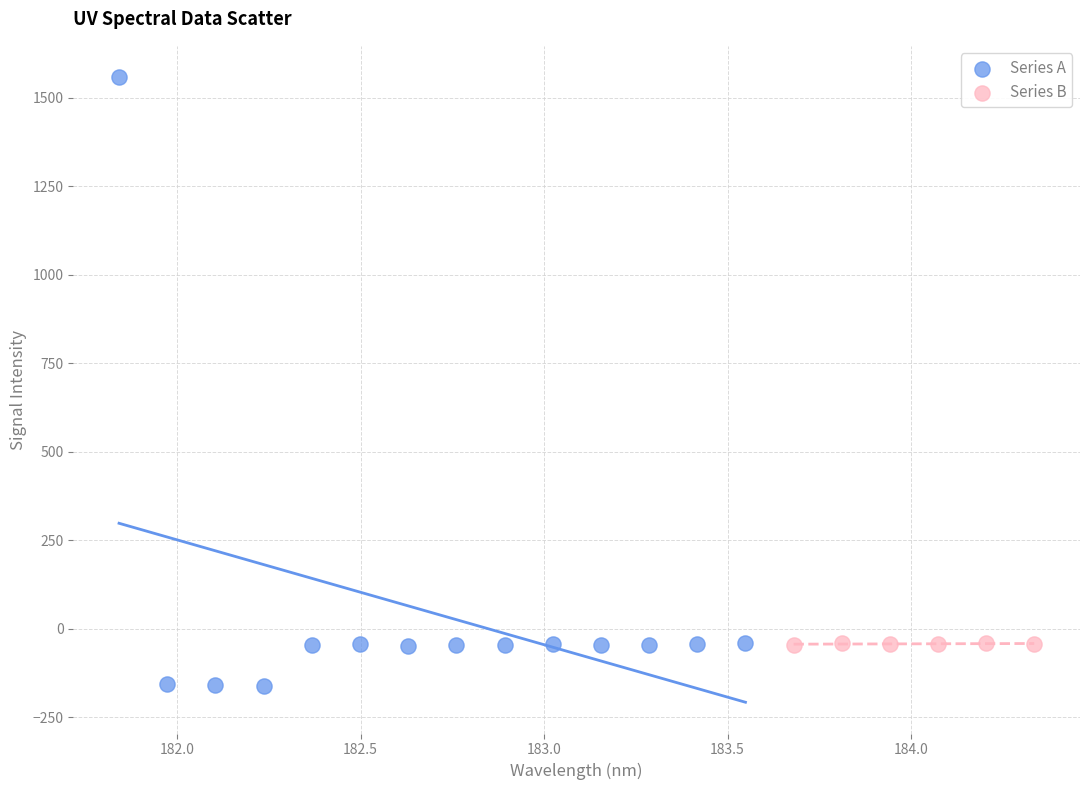

What are all the series names shown in the legend?

Series A, Series B